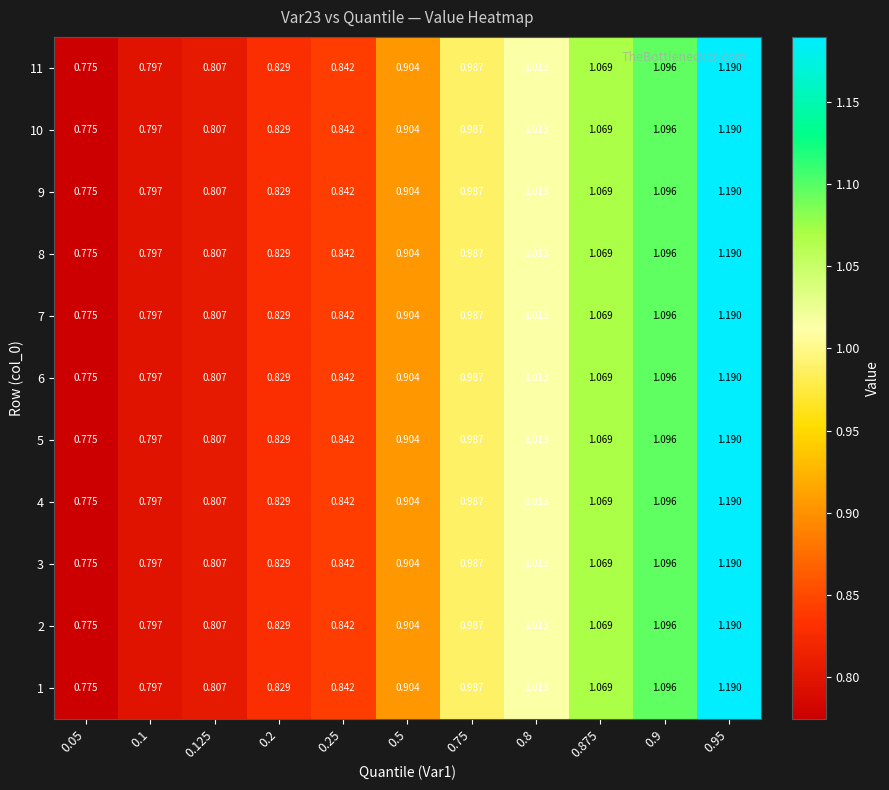

Count the number of data series in this chart.

11